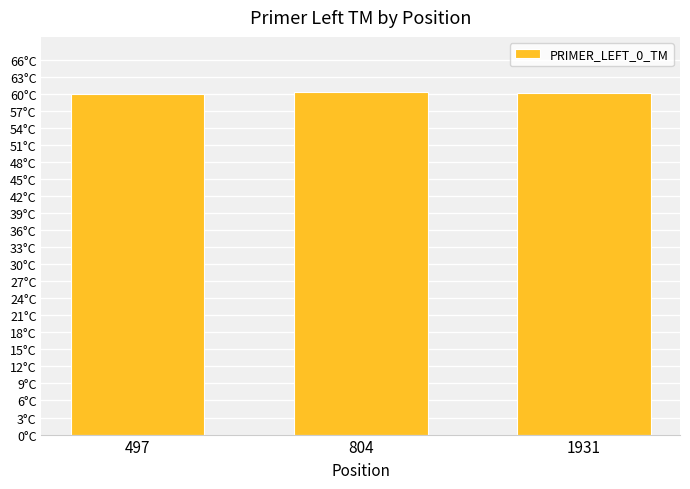

Does the chart contain stacked bars?

No